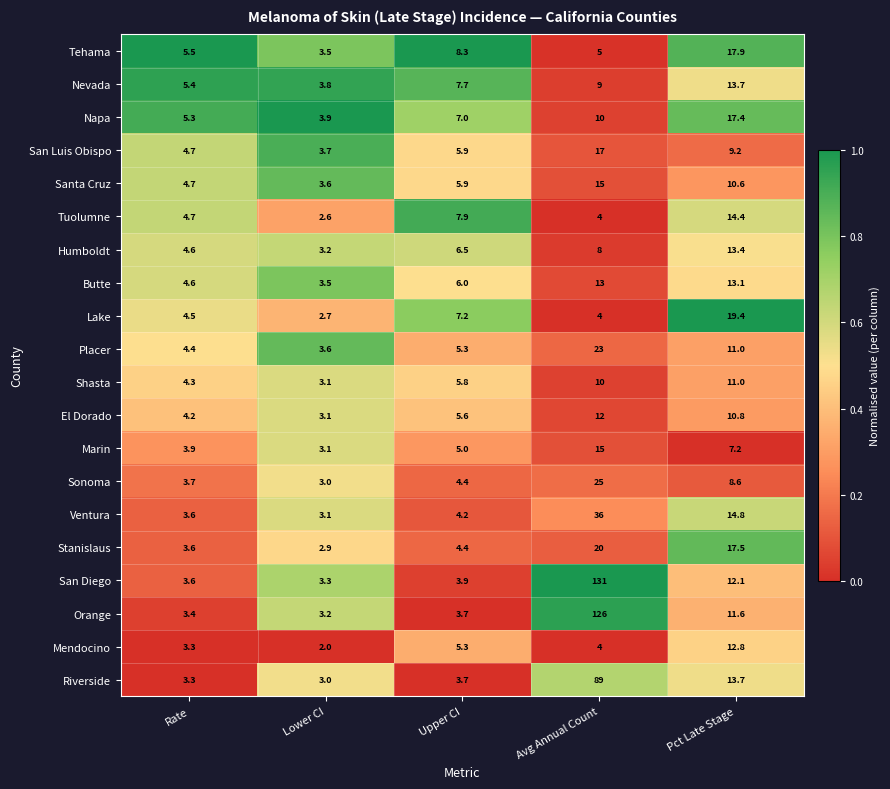

True or false: Stanislaus has a value of 2.9 at Lower CI.

True